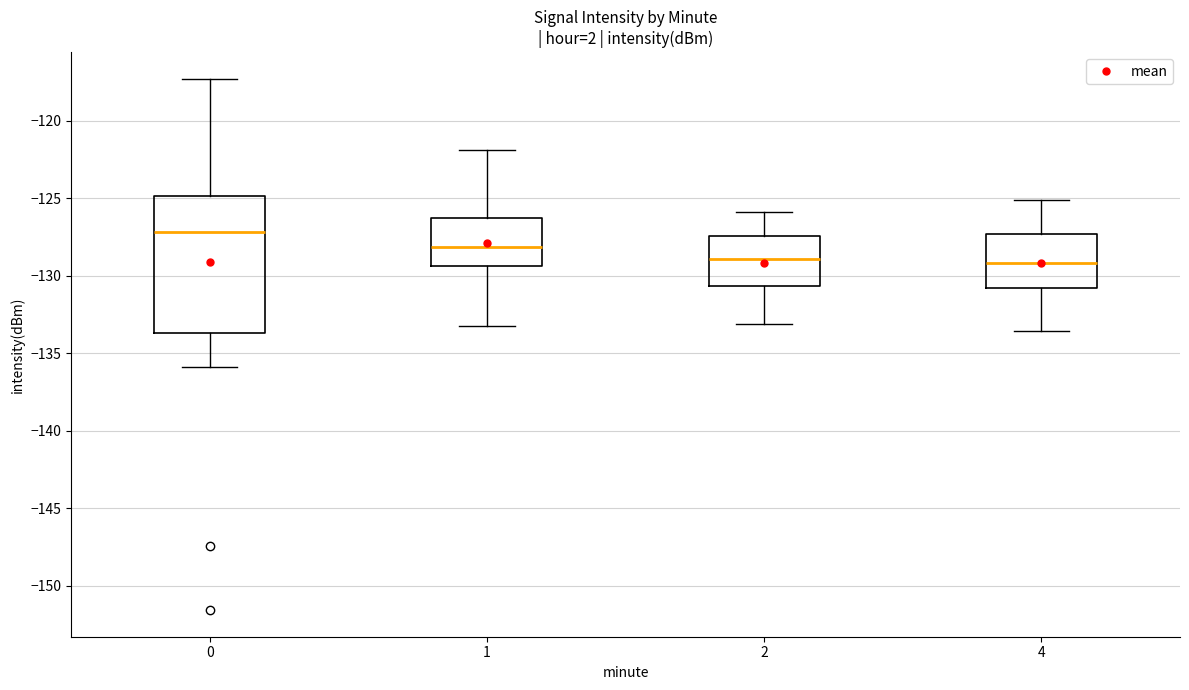

Where does the lower whisker of the box at x = 4 end on the y-axis? The values are not printed on the chart, so give them approximately, as read against the axis.

-133.5